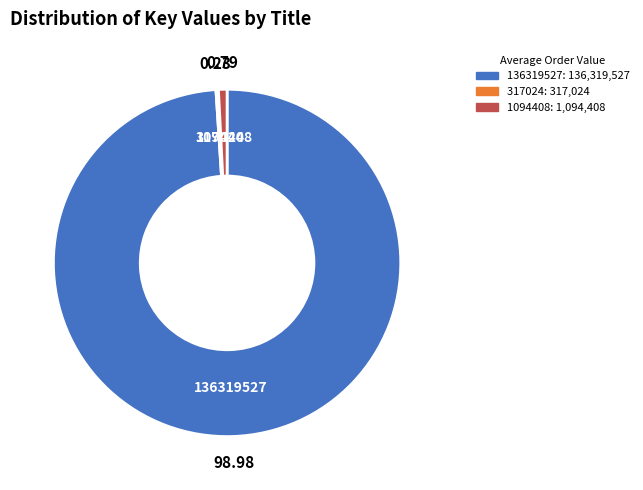

Is the sum of 1094408 and 136319527 greater than half?

Yes